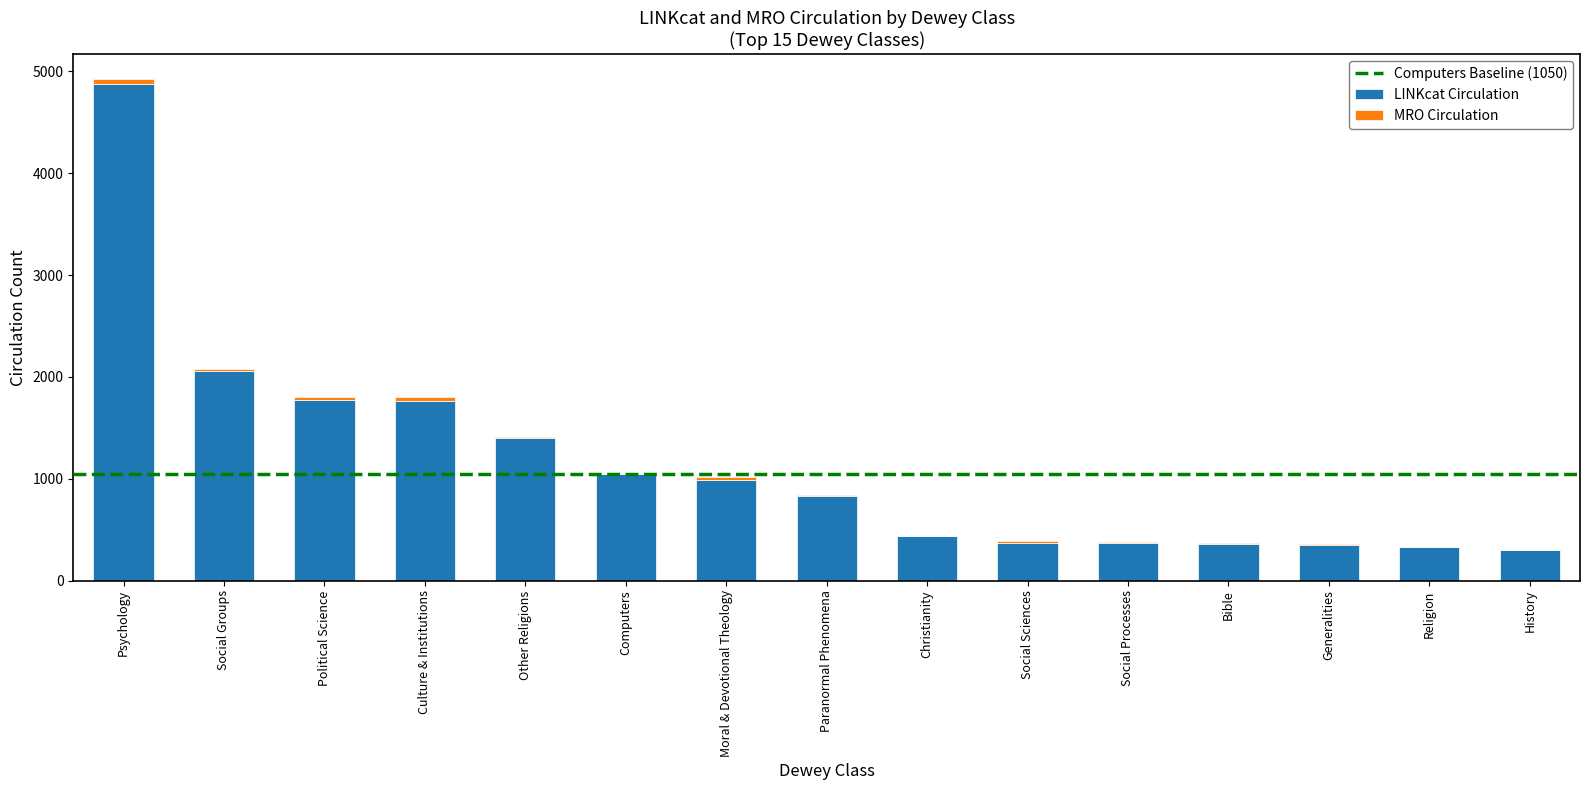

How many categories are shown in the chart?

15